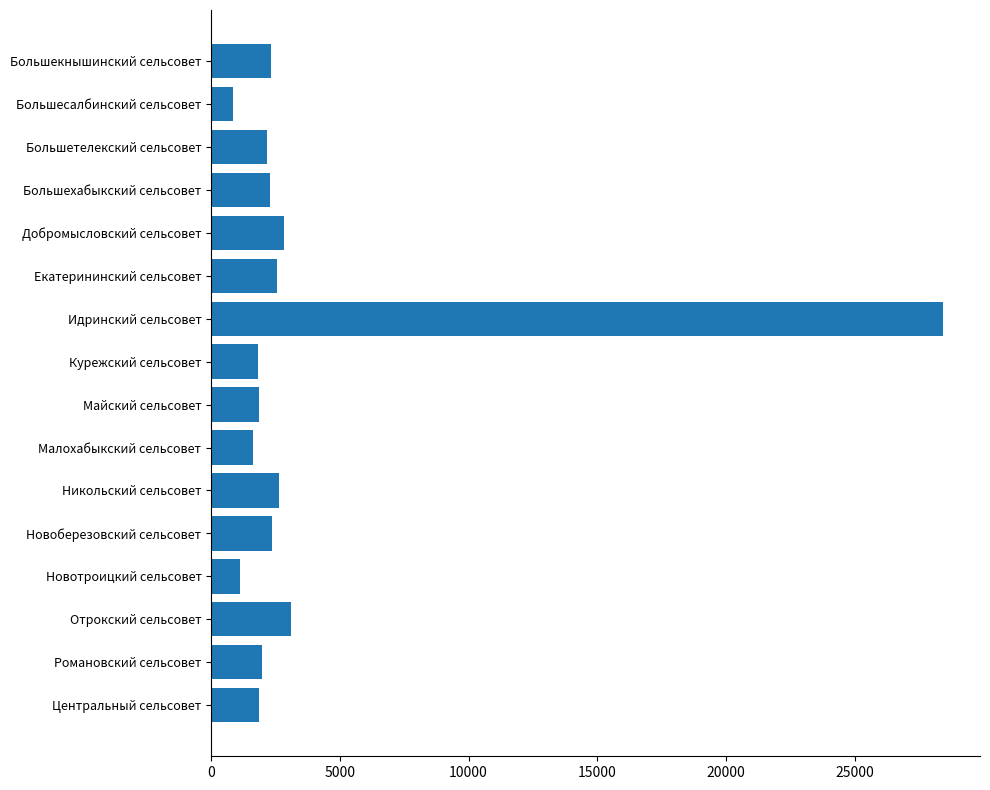

What is the difference between the maximum and second lowest values?

27335